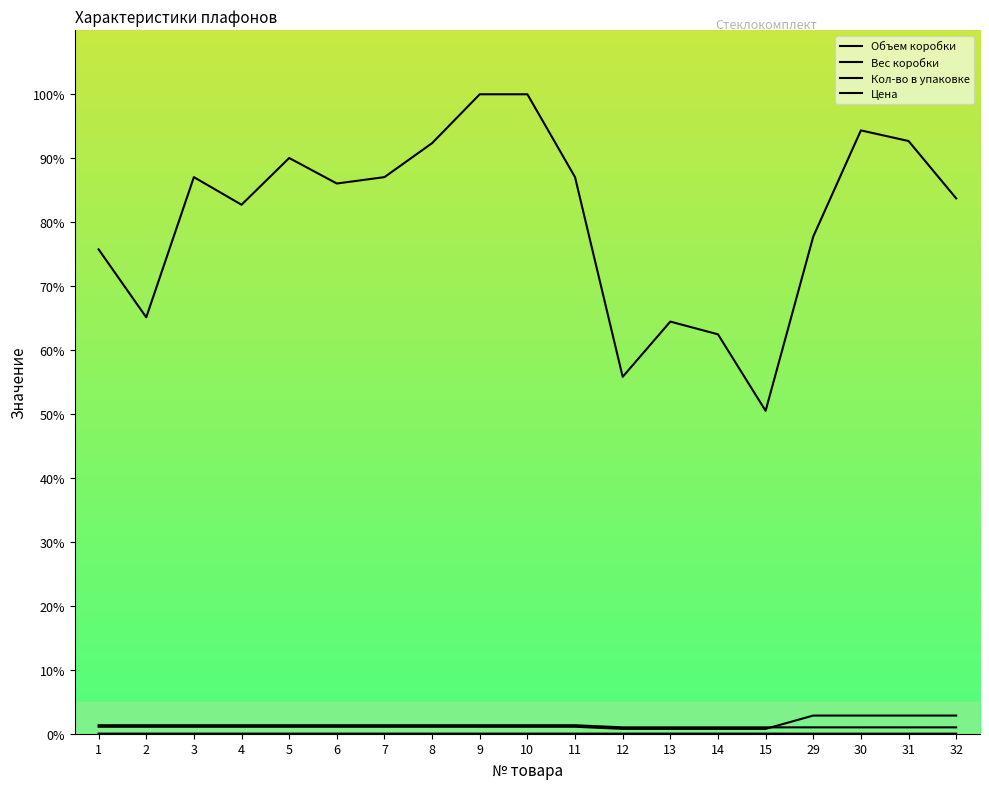

True or false: Цена has a value of 146.8 at 3.

False